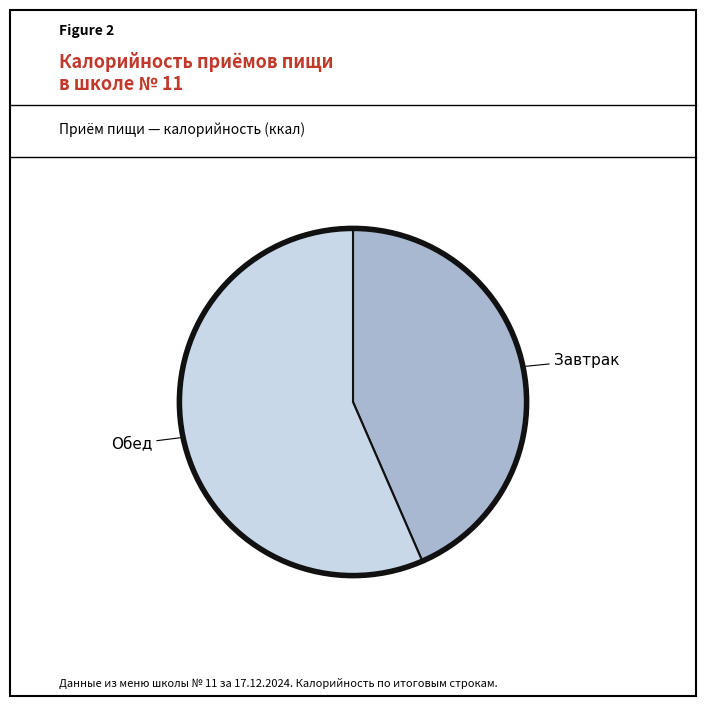

Is there a majority slice in this chart?

Yes